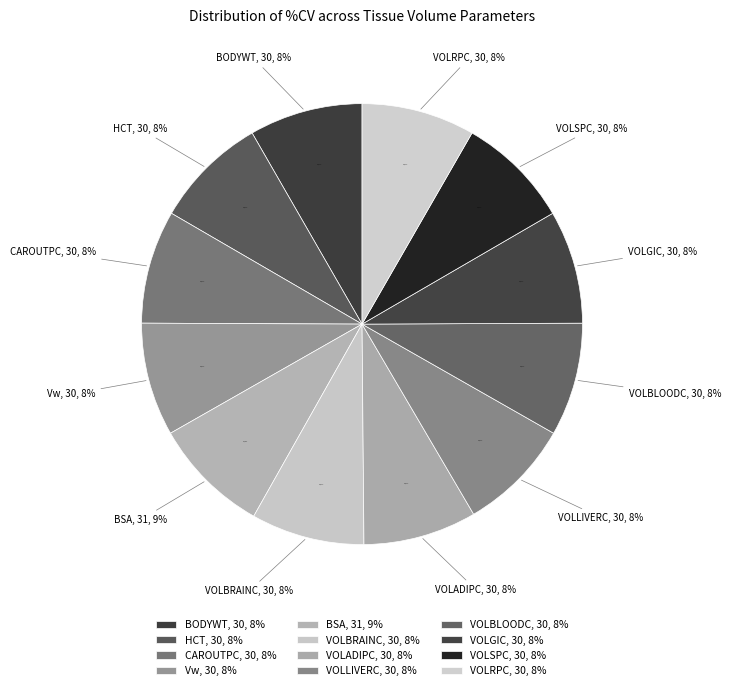

Is Brain (VOLBRAINC) the majority of the pie?

No